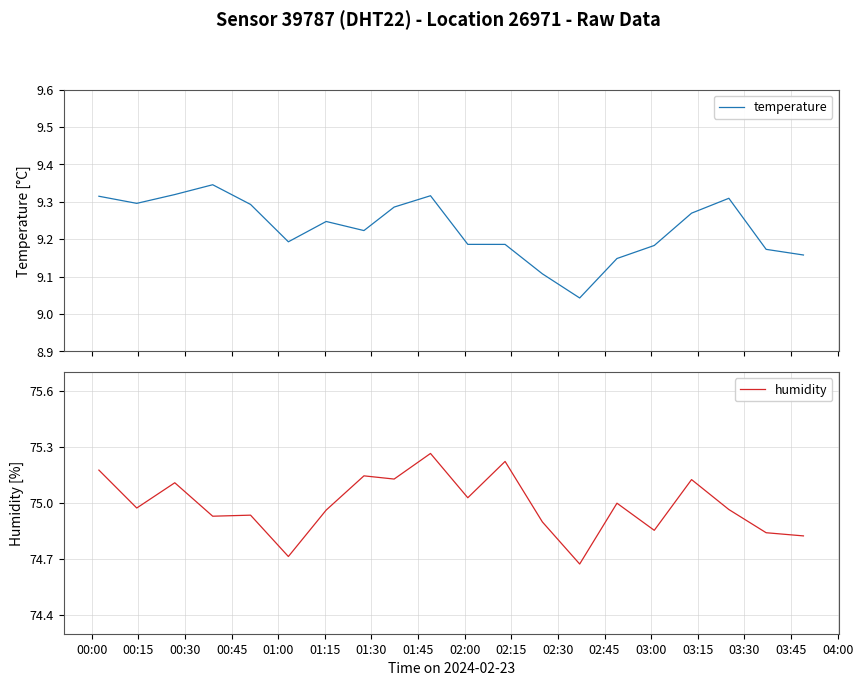

How many temperature values are between 9 and 10?

20